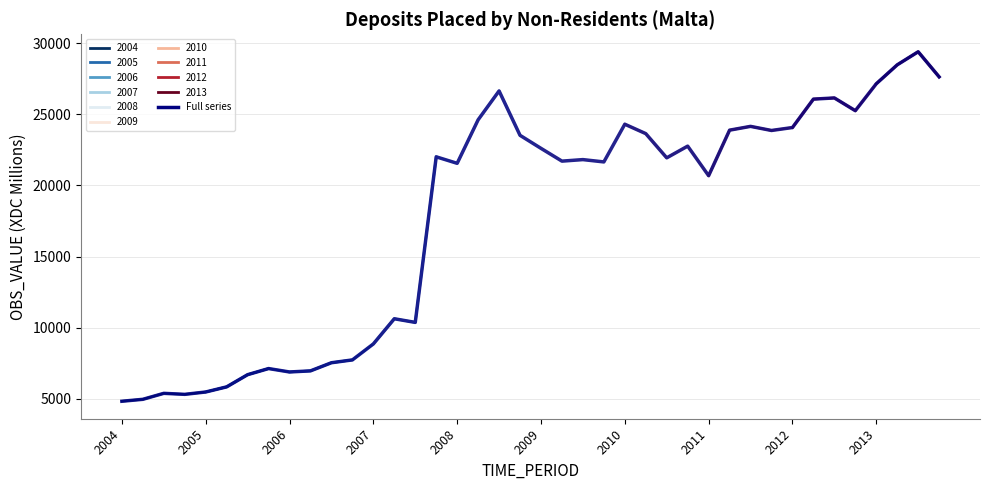

True or false: there are more than 0 points higher than both neighbors.

True